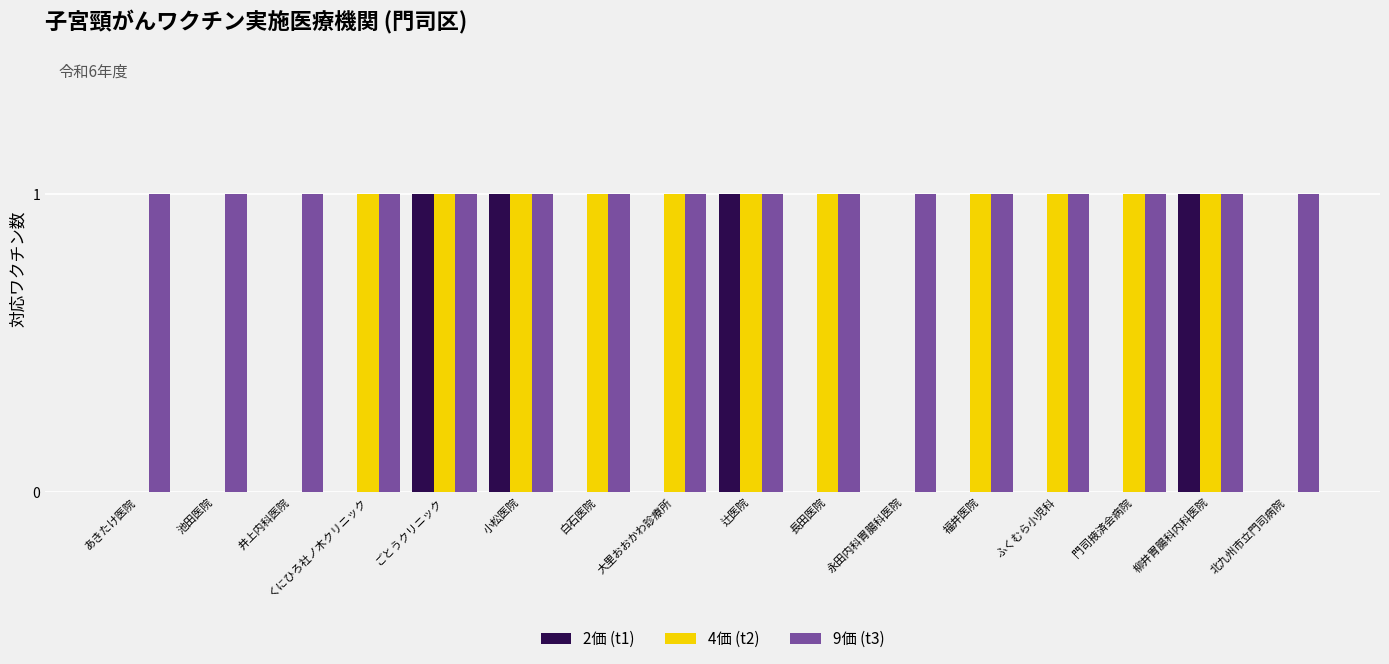

How many groups of bars are there?

16